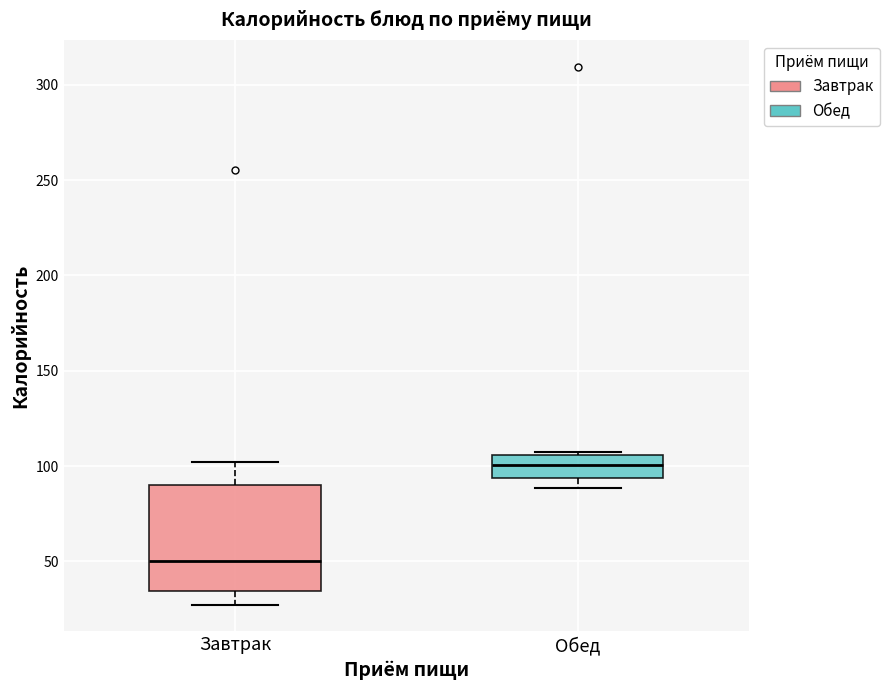

Which box has the lowest median line?

Завтрак